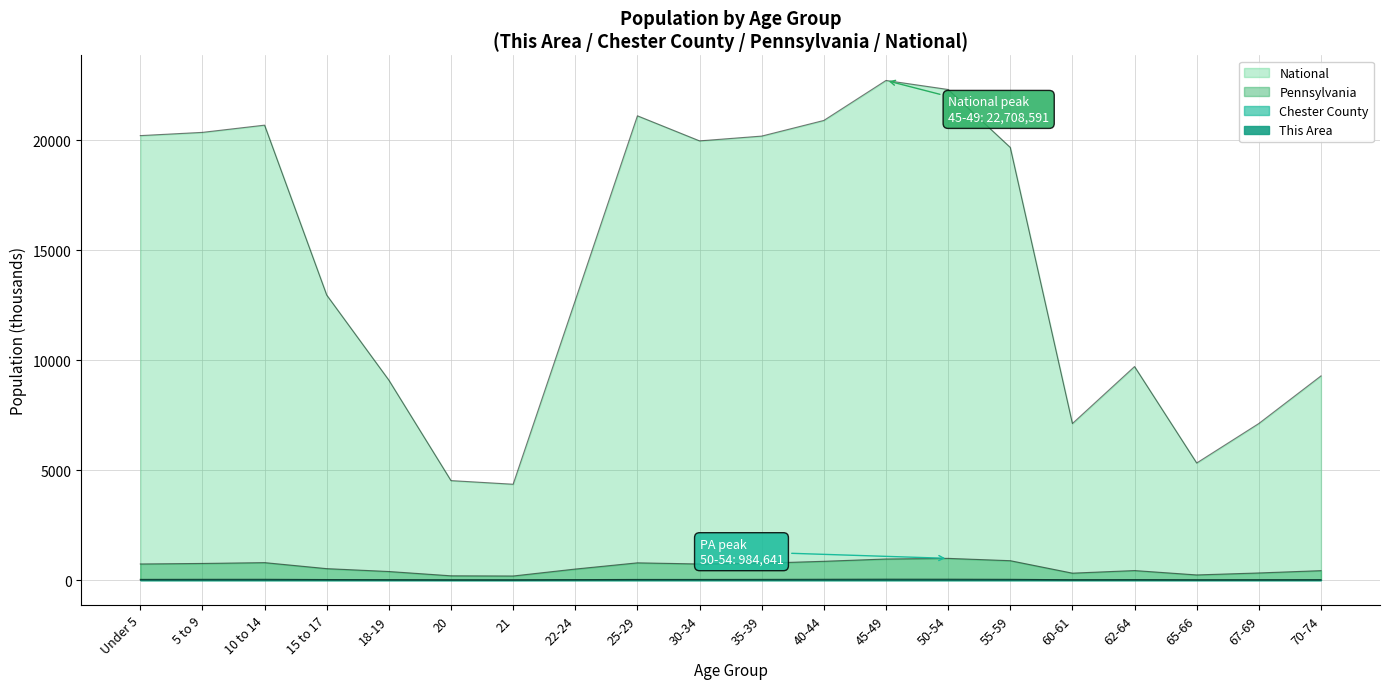

What is the difference between the maximum and minimum values in the Chester County series?

35.2